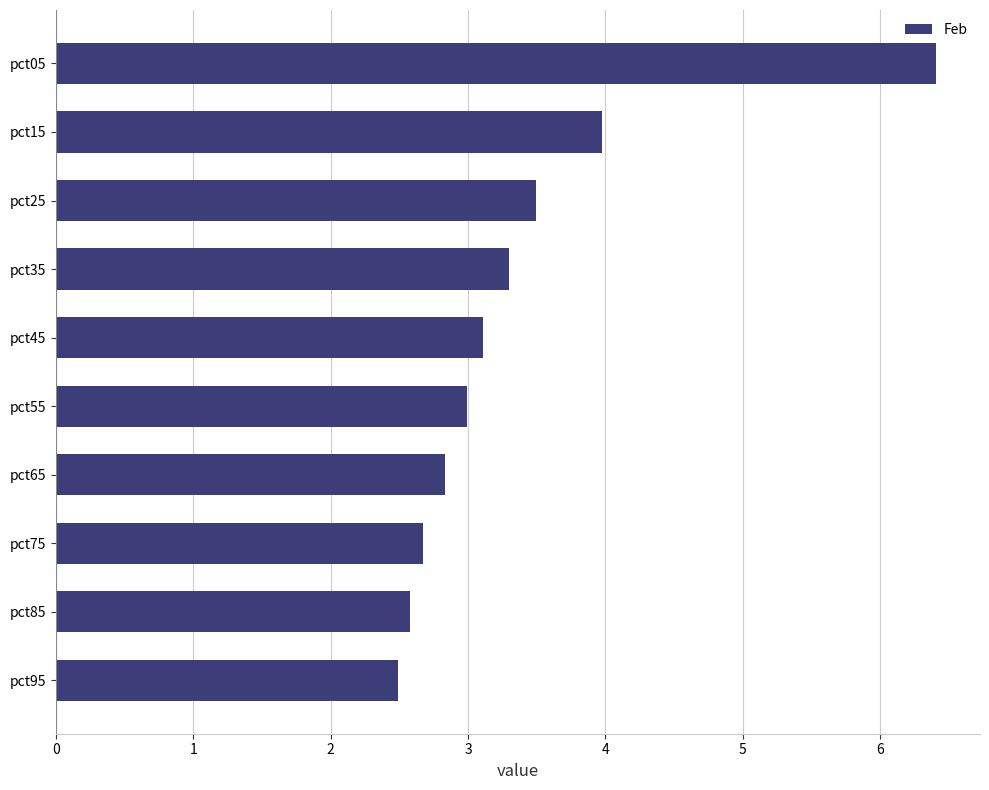

The chart shows a value of 3.0 at pct55. True or false?

True